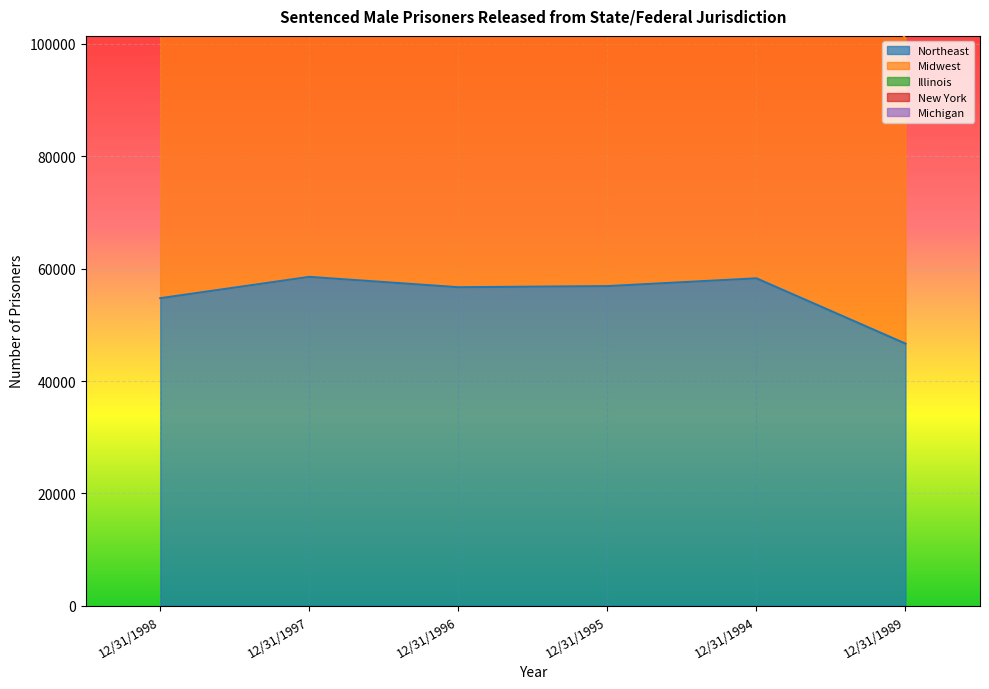

Which label corresponds to the largest value in the chart?

12/31/1998